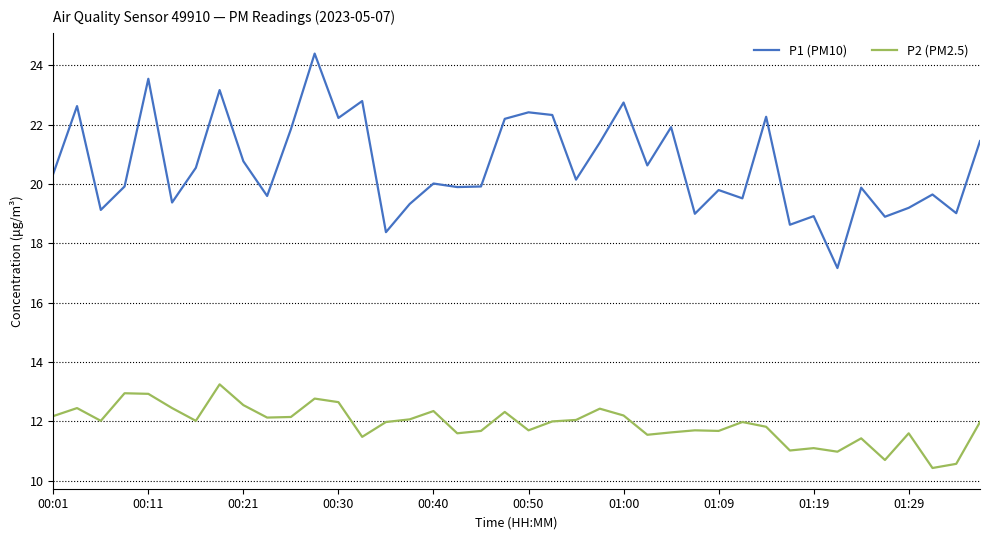

What is the maximum value shown in the chart?

24.4